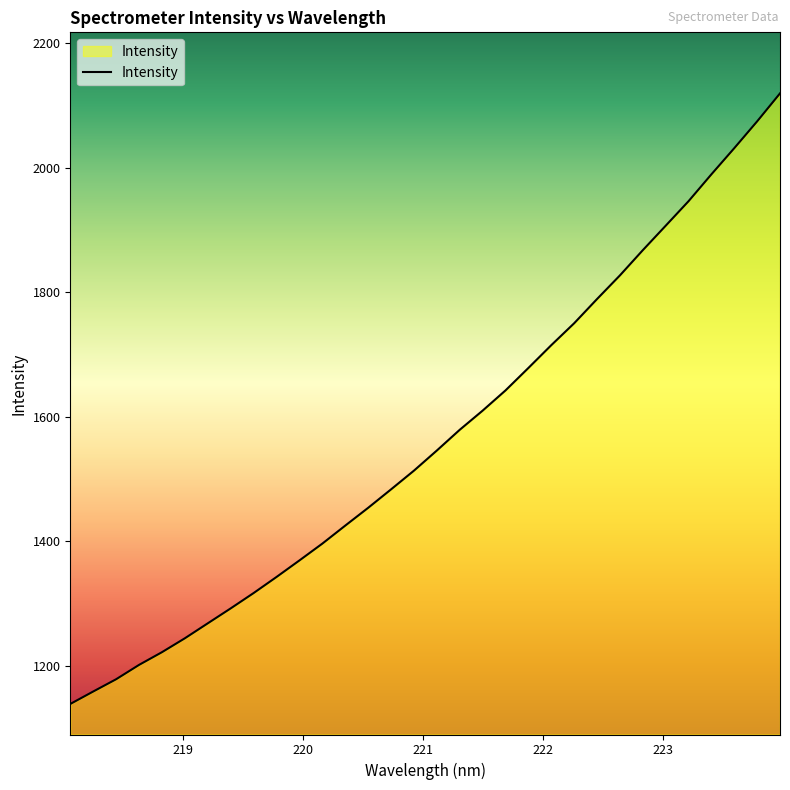

What is the smallest value displayed?

1138.9